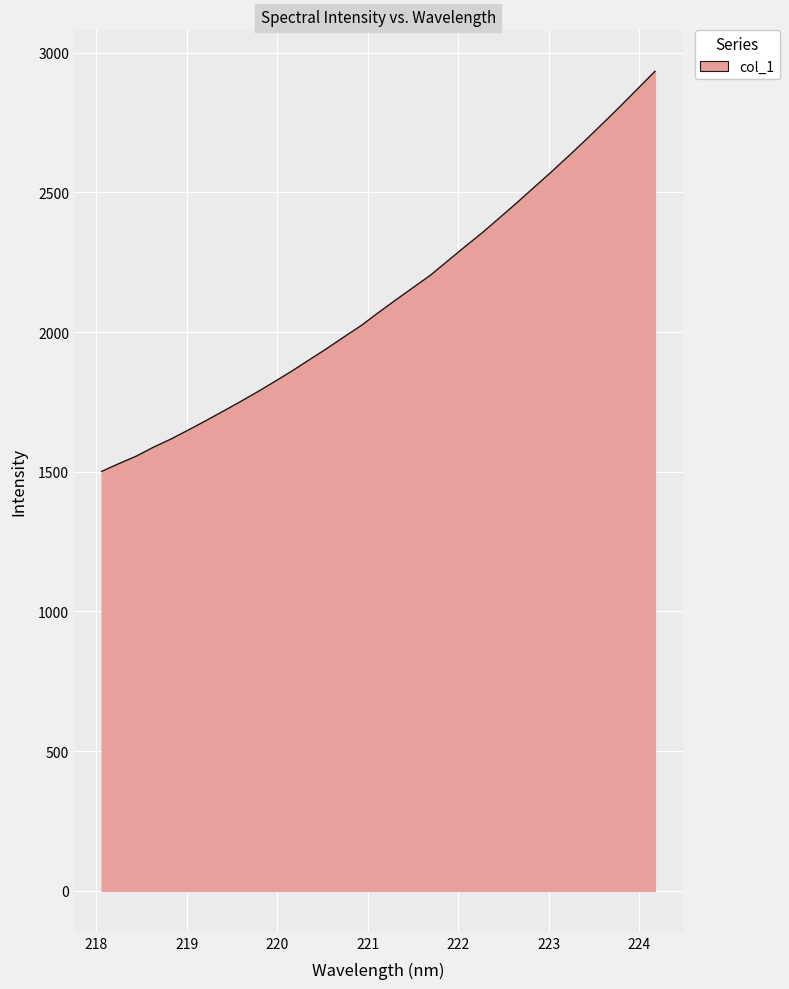

What is the difference between the maximum and minimum values?

1432.1